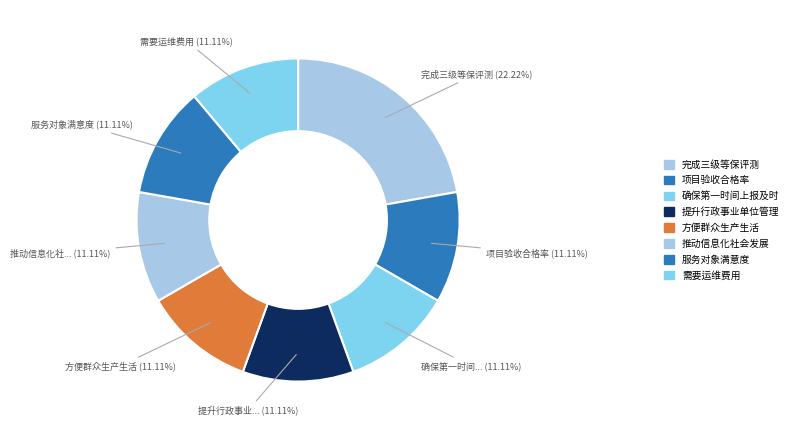

How many slices are in this pie chart?

8